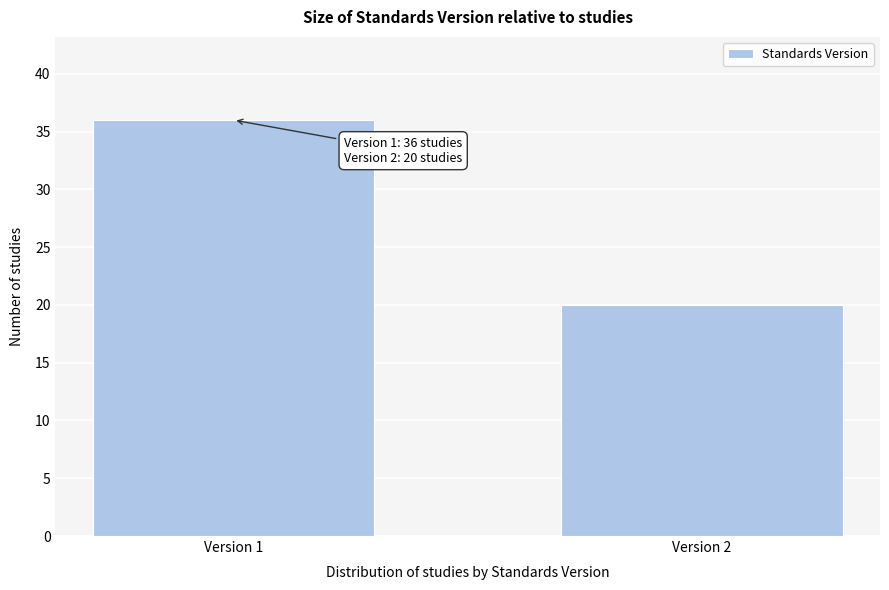

Reading right to left, list all the values displayed in this chart.

Version 2=20	Version 1=36